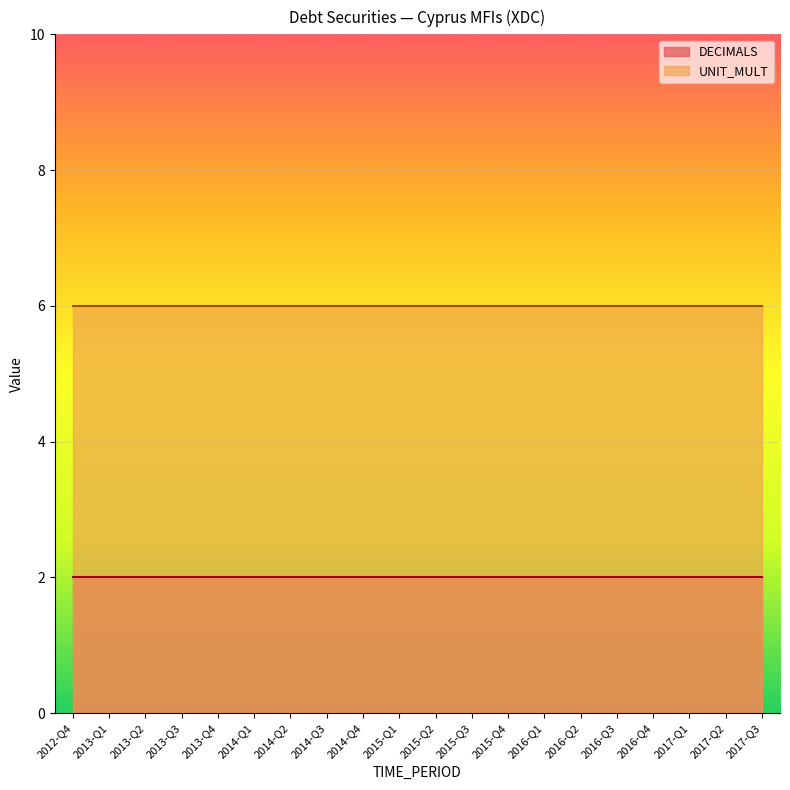

What is the spread (max minus min) of values at 2014-Q3?

4